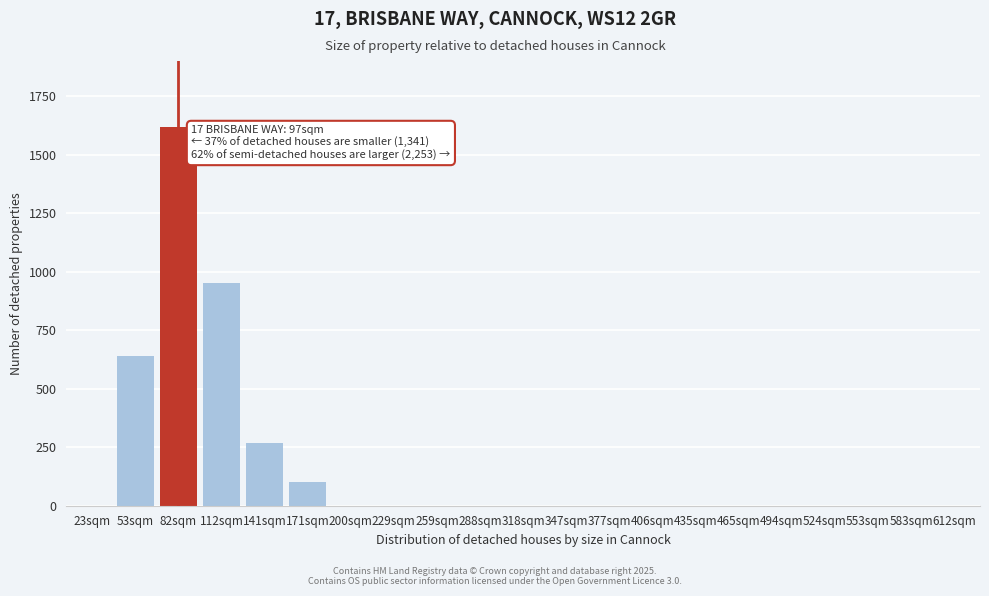

Reading left to right, transcribe all the data shown in this chart.

23sqm=0	53sqm=640	82sqm=1620	112sqm=950	141sqm=270	171sqm=100	200sqm=0	229sqm=0	259sqm=0	288sqm=0	318sqm=0	347sqm=0	377sqm=0	406sqm=0	435sqm=0	465sqm=0	494sqm=0	524sqm=0	553sqm=0	583sqm=0	612sqm=0